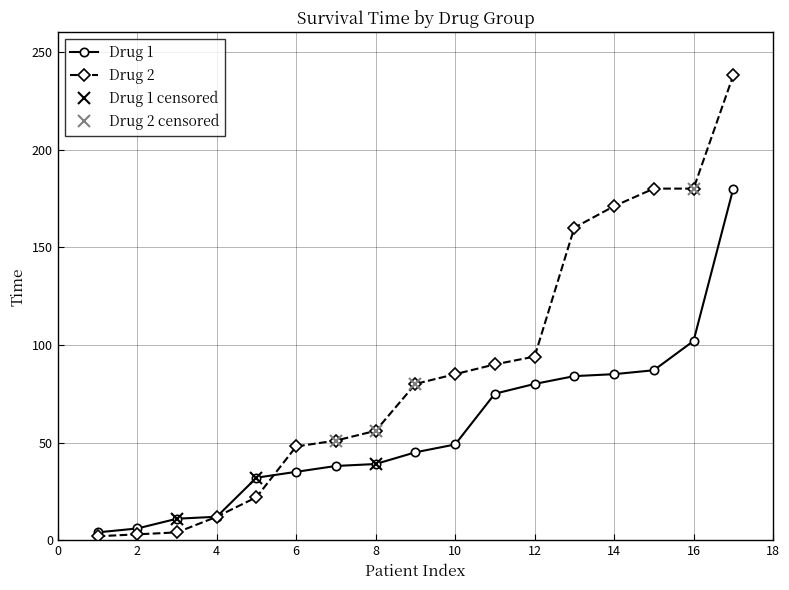

The Drug 1 series shows 54 at 8. True or false?

False